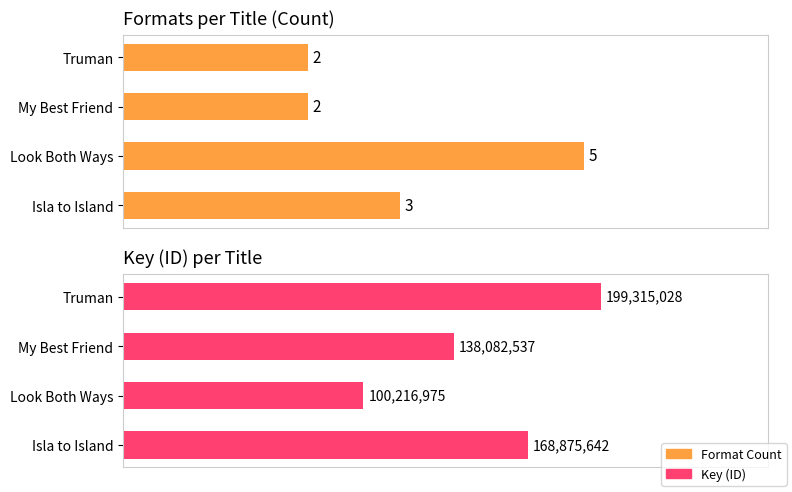

What is the sum of the Key (ID) values at 1 and 3?

299532003